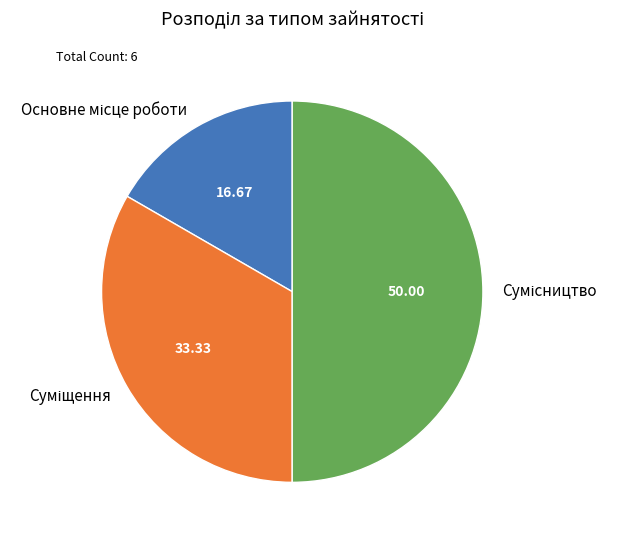

To the nearest percent, what is the difference between the largest and smallest slice percentages?

33%